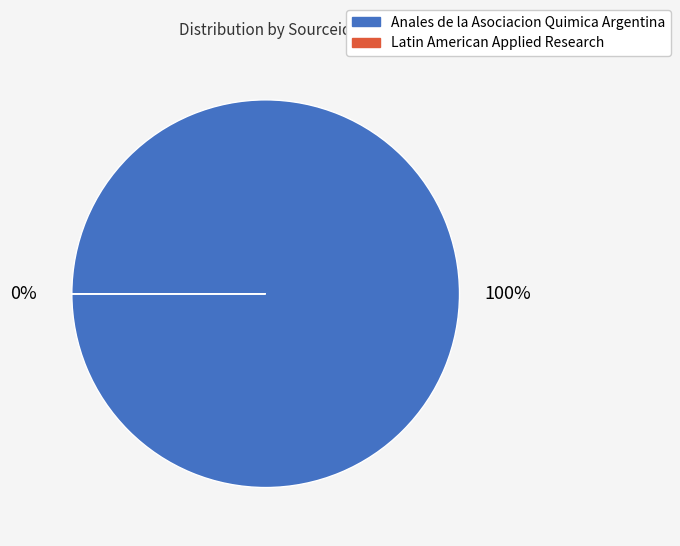

Is Anales de la Asociacion Quimica Argentina the majority of the pie?

Yes